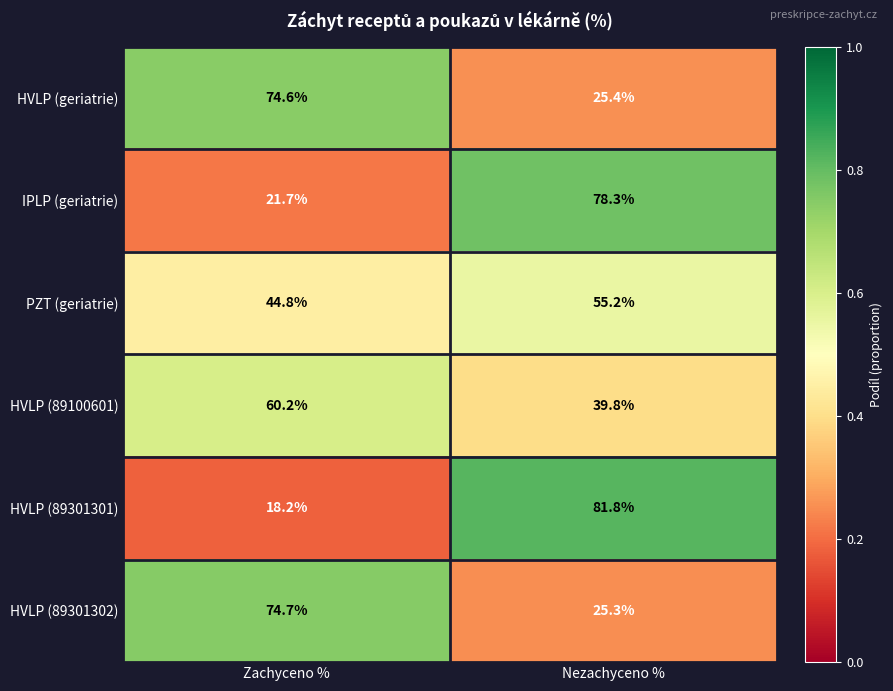

Is it true that PZT (geriatrie) equals 55.2 at Nezachyceno %?

True